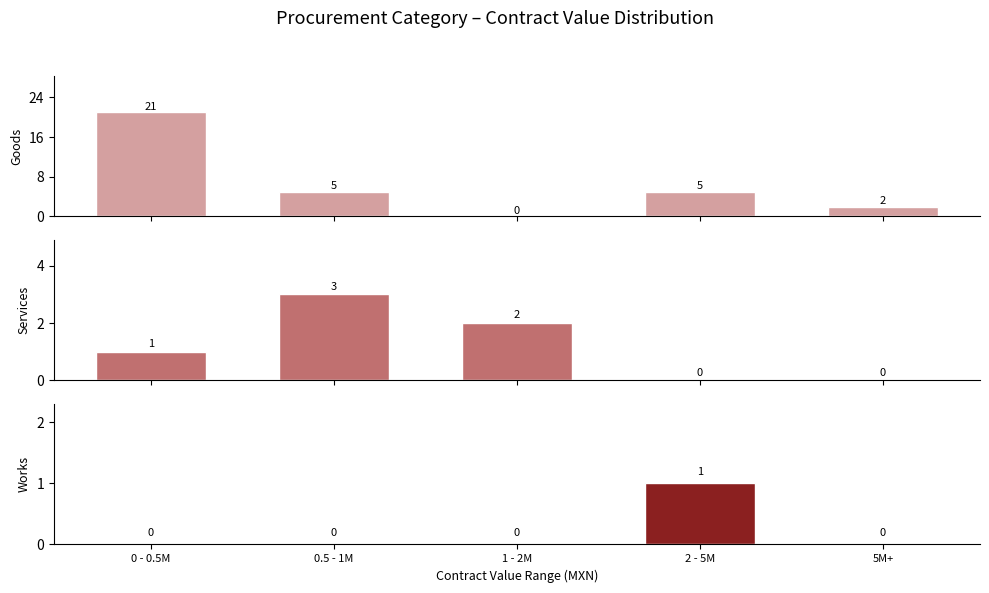

Reading left to right, extract all data points from this chart.

goods: 0 - 0.5M=21	0.5 - 1M=5	1 - 2M=0	2 - 5M=5	5M+=2
services: 0 - 0.5M=1	0.5 - 1M=3	1 - 2M=2	2 - 5M=0	5M+=0
works: 0 - 0.5M=0	0.5 - 1M=0	1 - 2M=0	2 - 5M=1	5M+=0